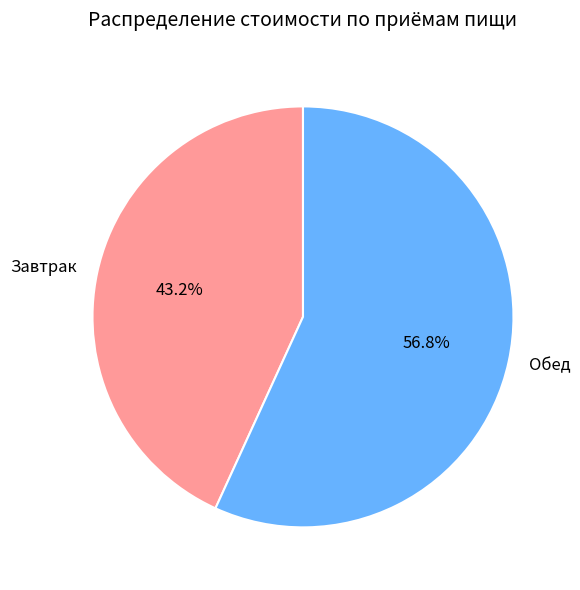

Does any single category account for the majority?

Yes